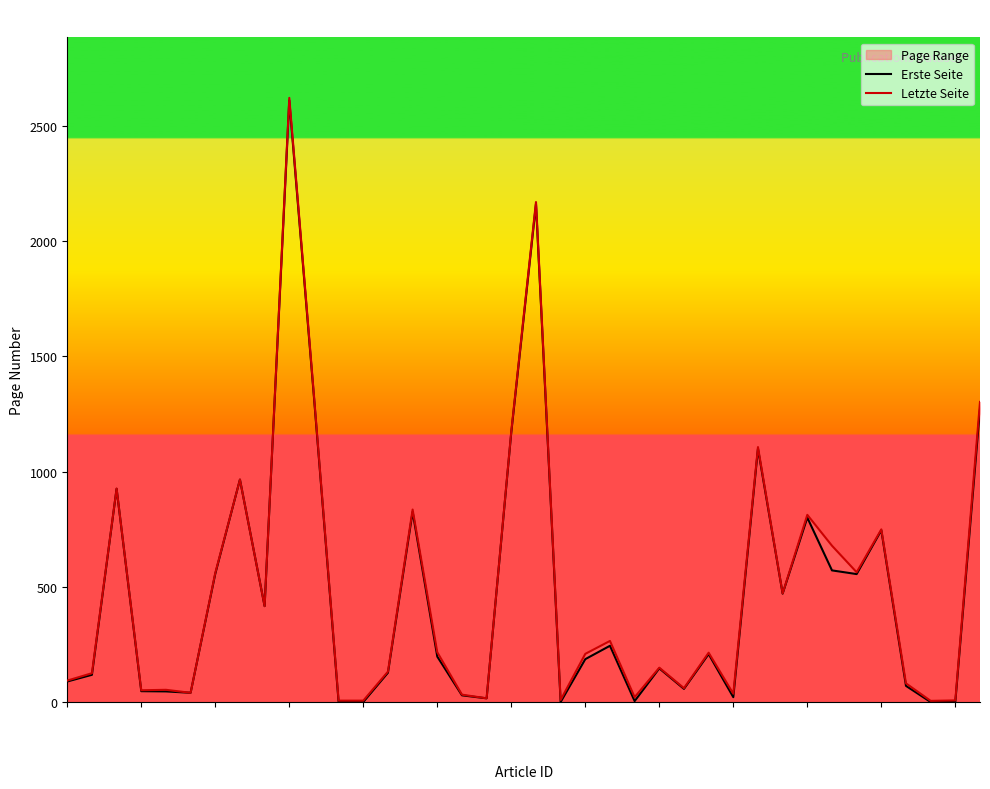

What is the difference between the Letzte Seite values at OPUS4-4107 and OPUS4-1209?

85